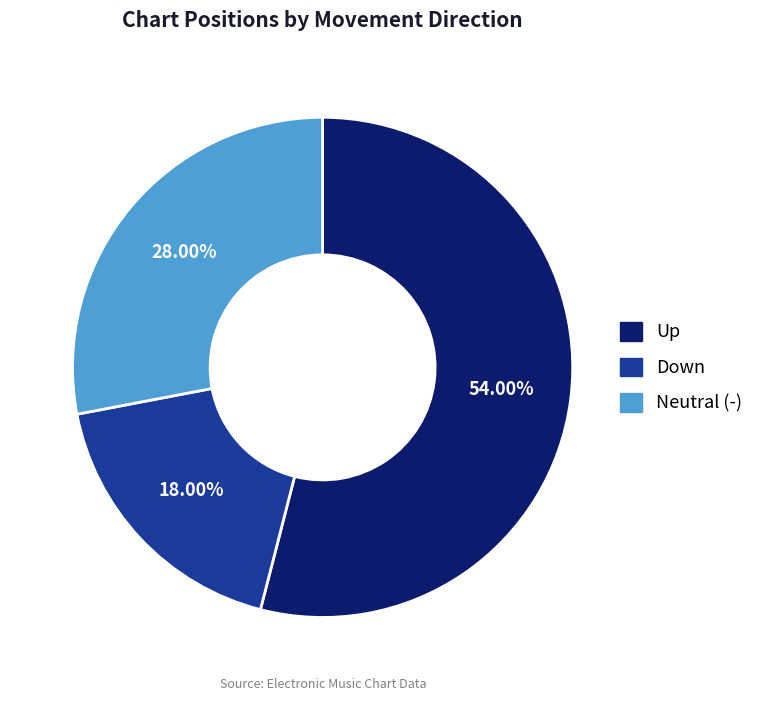

Which category has the biggest portion of the pie?

Up